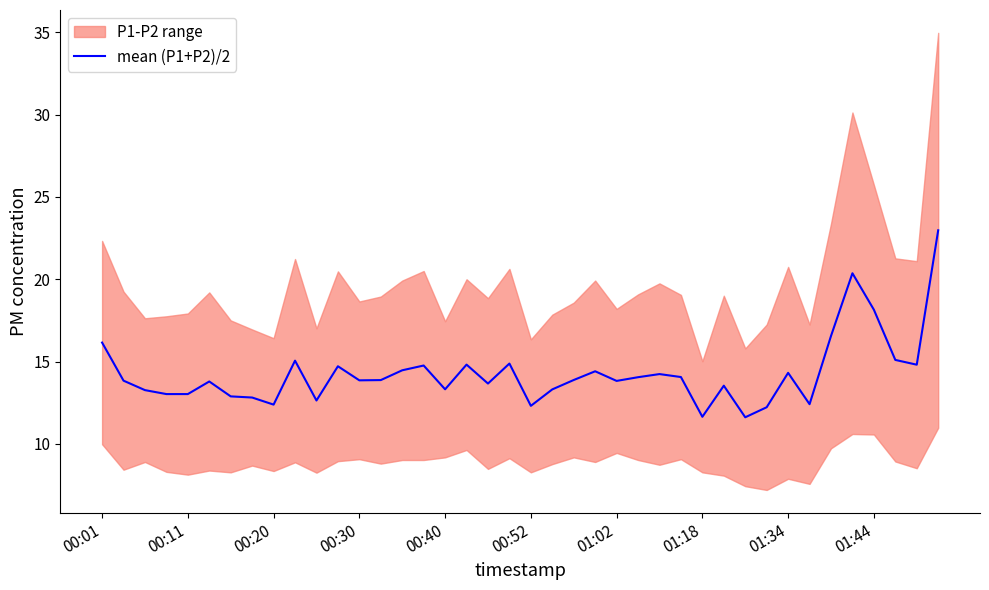

The mean (P1+P2)/2 series shows 14.3 at 01:34. True or false?

True